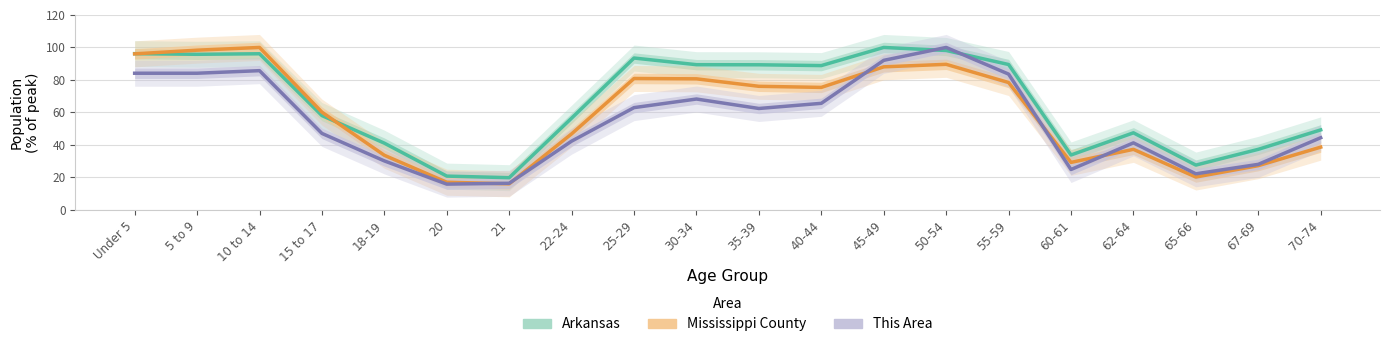

Reading left to right, list all the values displayed in this chart.

Arkansas: Under 5=96.2	5 to 9=95.8	10 to 14=96.1	15 to 17=58.1	18-19=41.1	20=20.8	21=19.8	22-24=56.5	25-29=93.5	30-34=89.4	35-39=89.3	40-44=88.8	45-49=100.0	50-54=98.1	55-59=89.5	60-61=33.8	62-64=47.5	65-66=27.6	67-69=37.3	70-74=49.3
Mississippi County: Under 5=96.0	5 to 9=98.3	10 to 14=100.0	15 to 17=60.2	18-19=33.6	20=17.0	21=16.0	22-24=46.8	25-29=80.9	30-34=80.7	35-39=76.1	40-44=75.4	45-49=88.1	50-54=89.6	55-59=78.4	60-61=29.2	62-64=37.3	65-66=20.2	67-69=27.2	70-74=38.6
This Area: Under 5=84.1	5 to 9=84.1	10 to 14=85.7	15 to 17=47.1	18-19=30.2	20=15.9	21=16.4	22-24=42.3	25-29=63.0	30-34=68.3	35-39=62.4	40-44=65.6	45-49=92.1	50-54=100.0	55-59=83.6	60-61=24.9	62-64=41.3	65-66=22.2	67-69=28.0	70-74=44.4